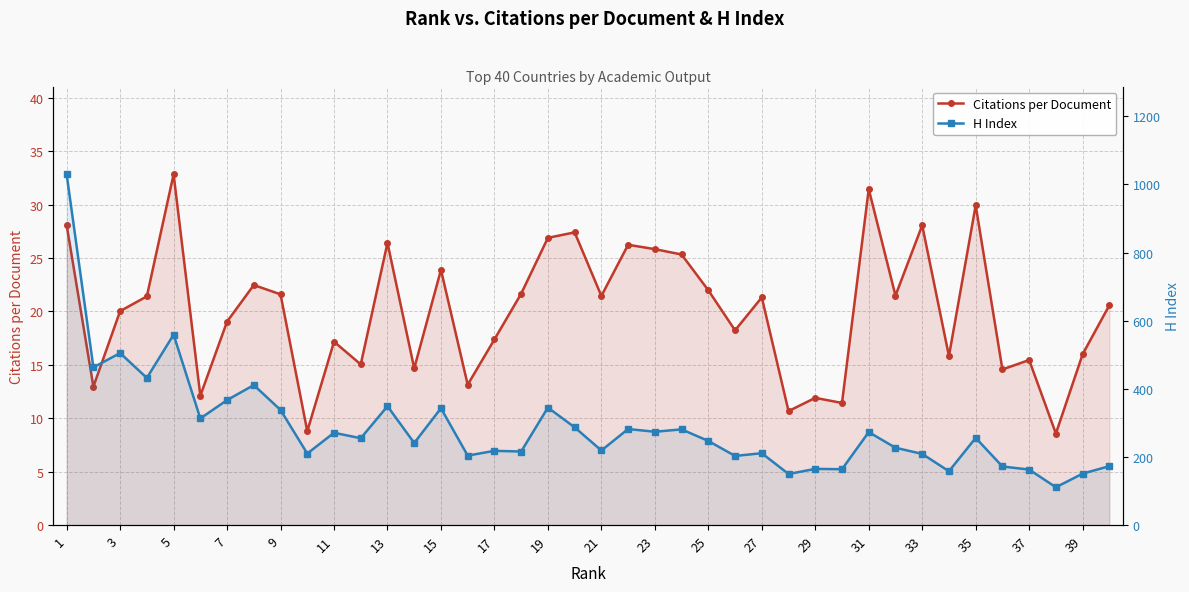

Which series has the widest spread of values?

H Index